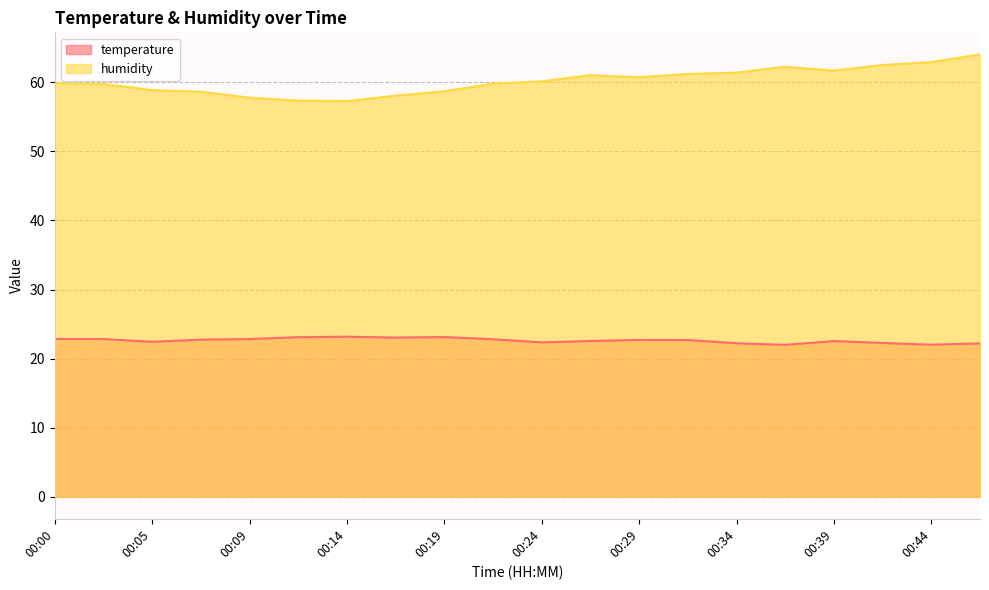

Is it true that temperature equals 22.7 at 00:07?

True